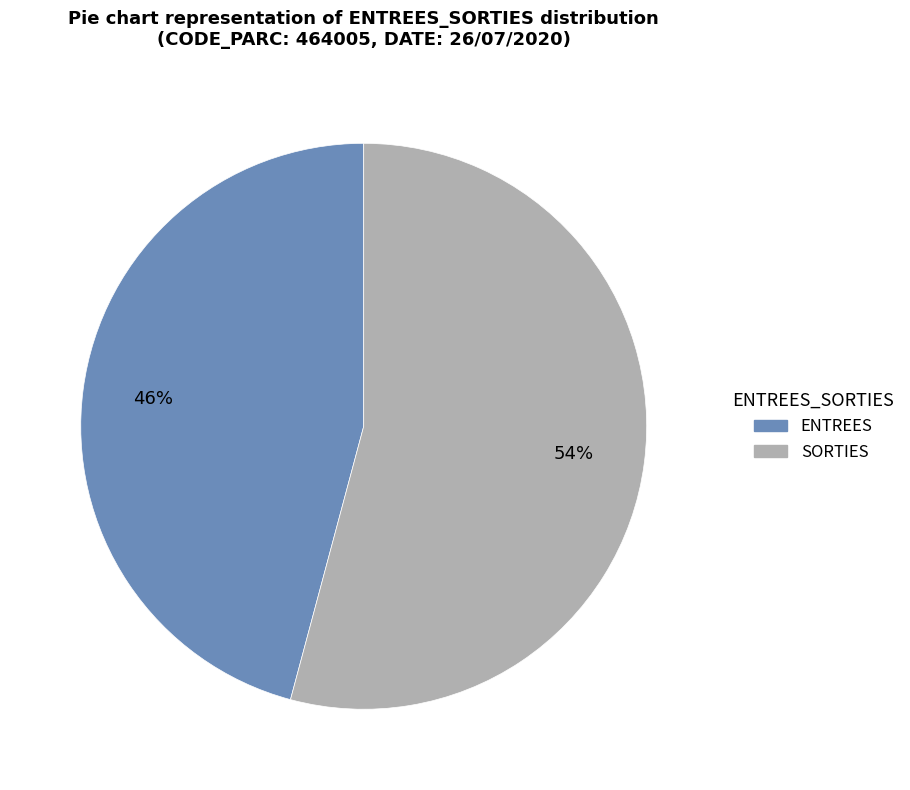

What is the ratio of the value at SORTIES to the value at ENTREES?

1.2